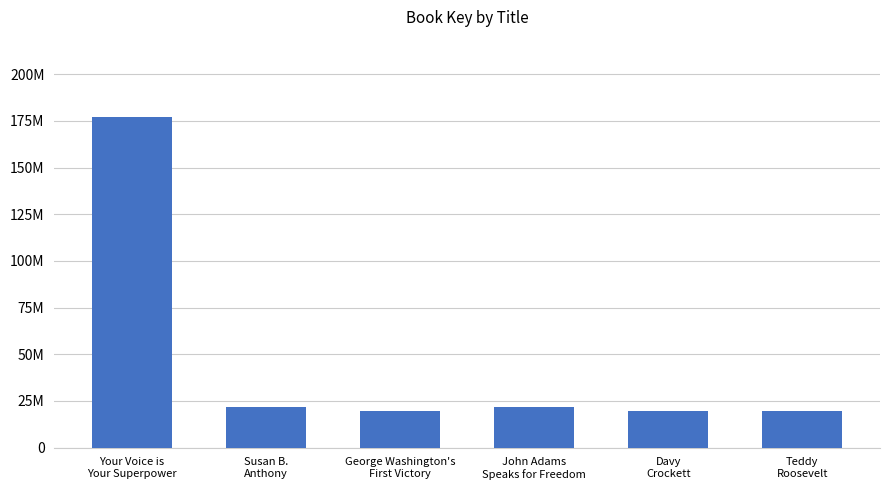

Are the bars horizontal?

No